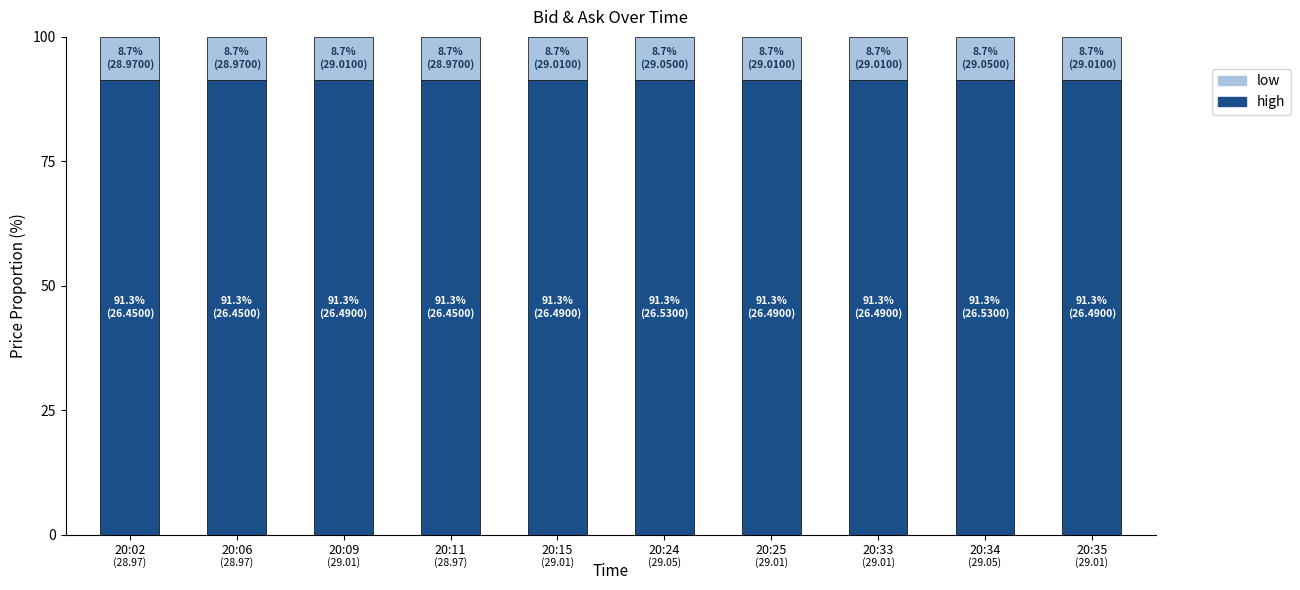

What is the highest value of the high series?

91.3